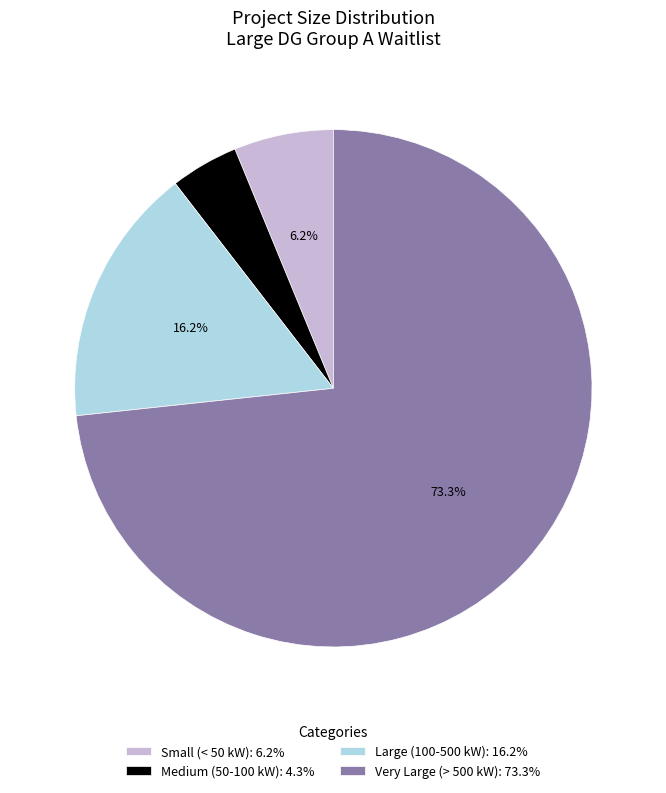

Is Very Large (> 500 kW): 73.3% the majority of the pie?

Yes